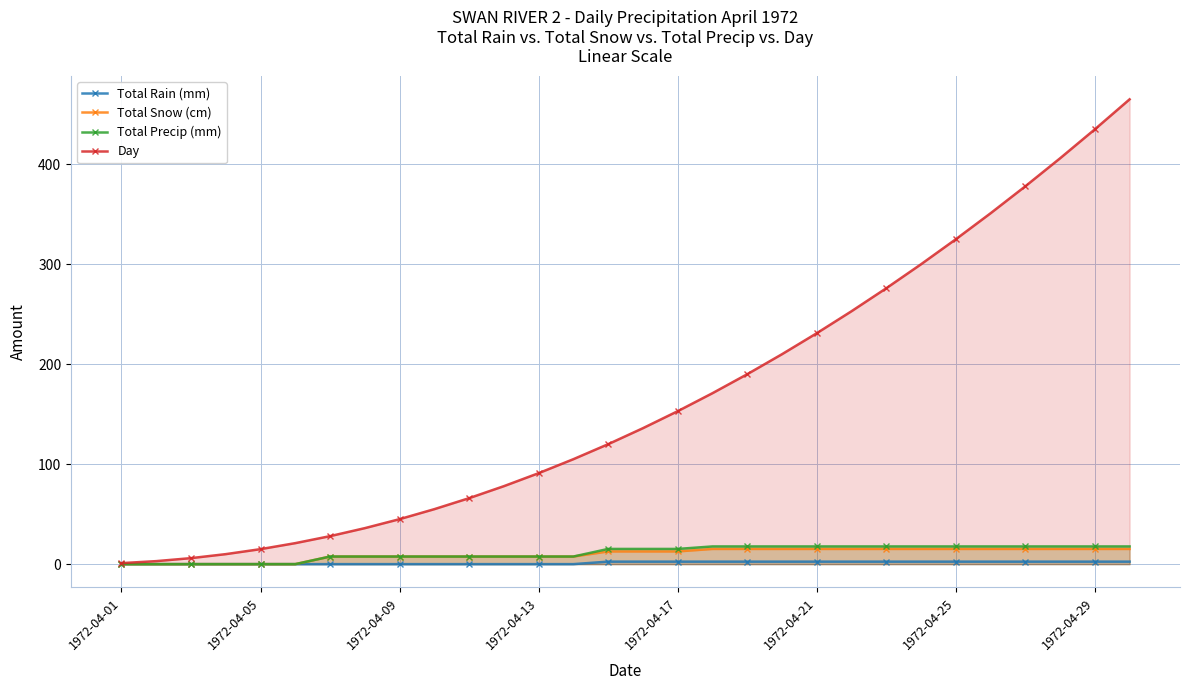

What is the difference between the second highest and minimum values in the Total Precip (mm) series?

17.7